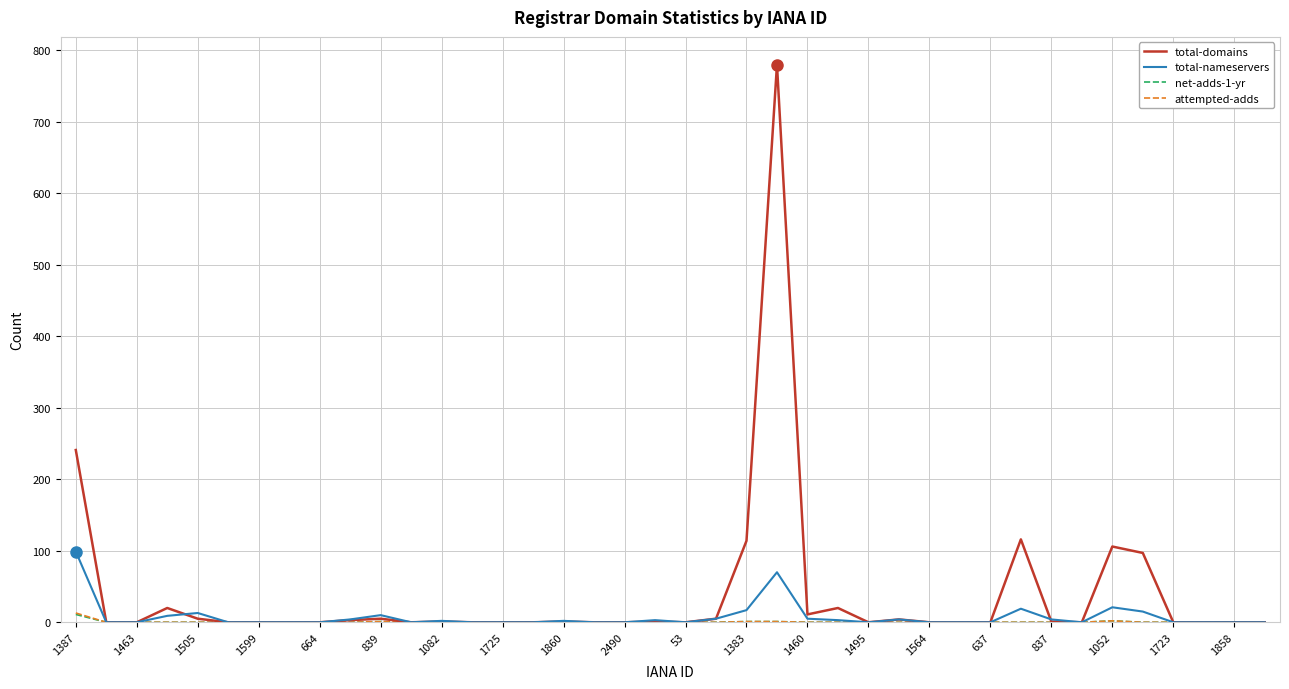

Does the chart have visible grid lines?

Yes